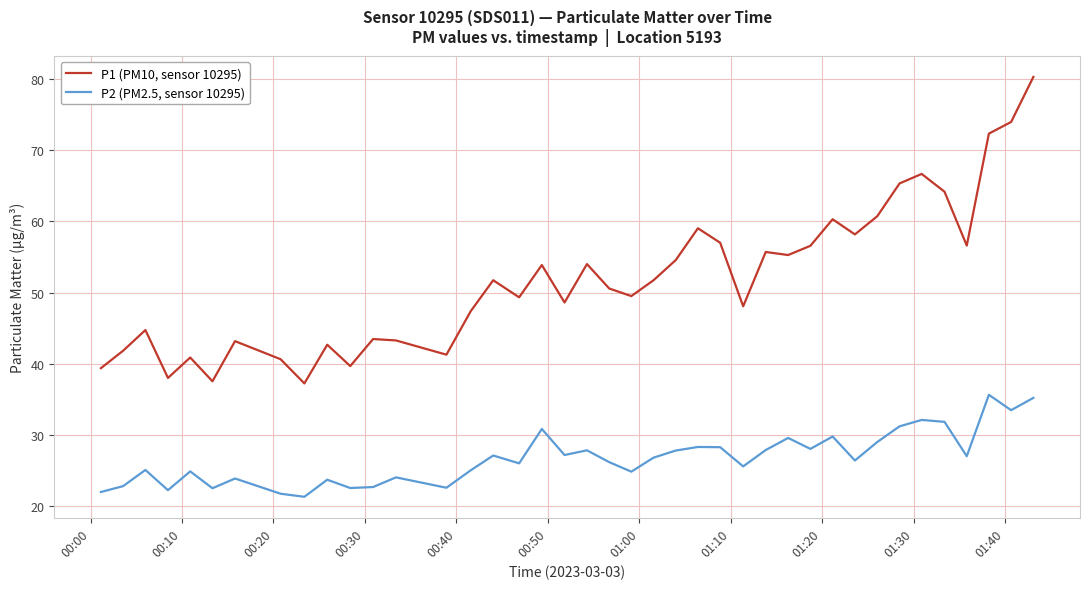

True or false: P1 (PM10, sensor 10295) and P2 (PM2.5, sensor 10295) intersect in this chart.

False